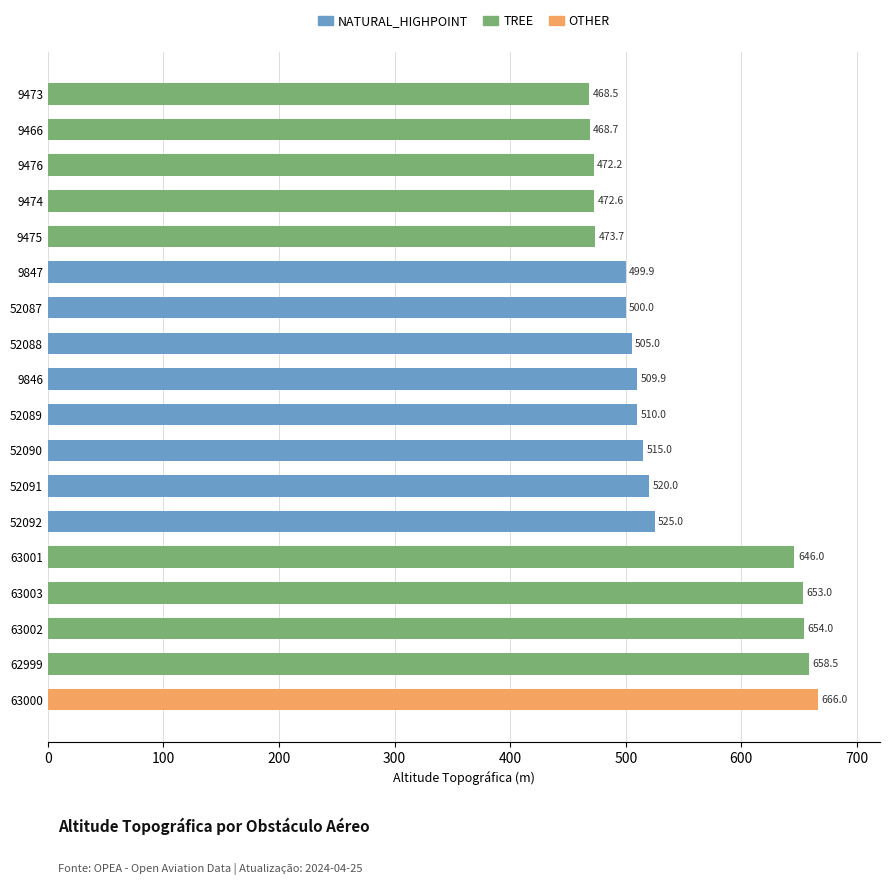

What is the sum of all values?

9718.0